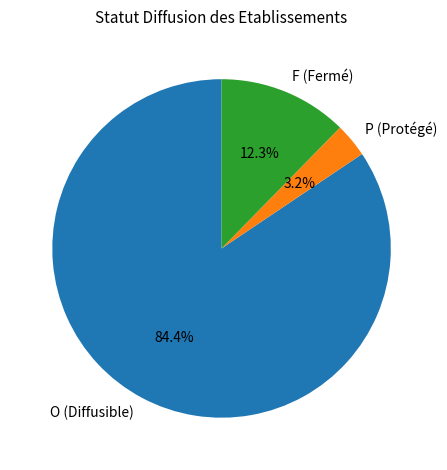

Which has a higher value, P or O?

O